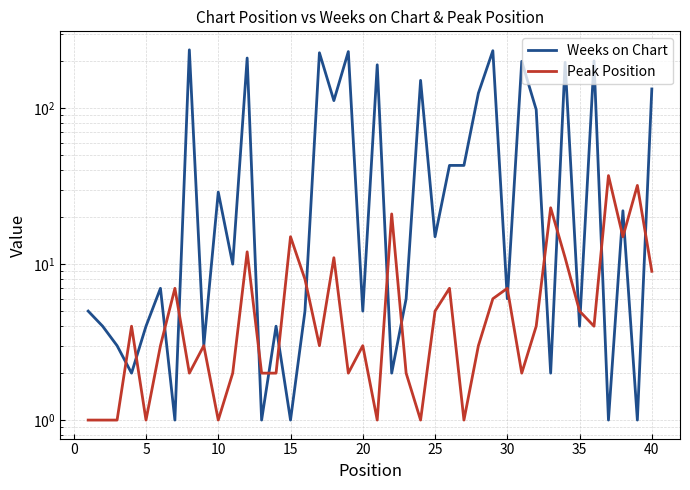

What is the total value across all series at 25?

8